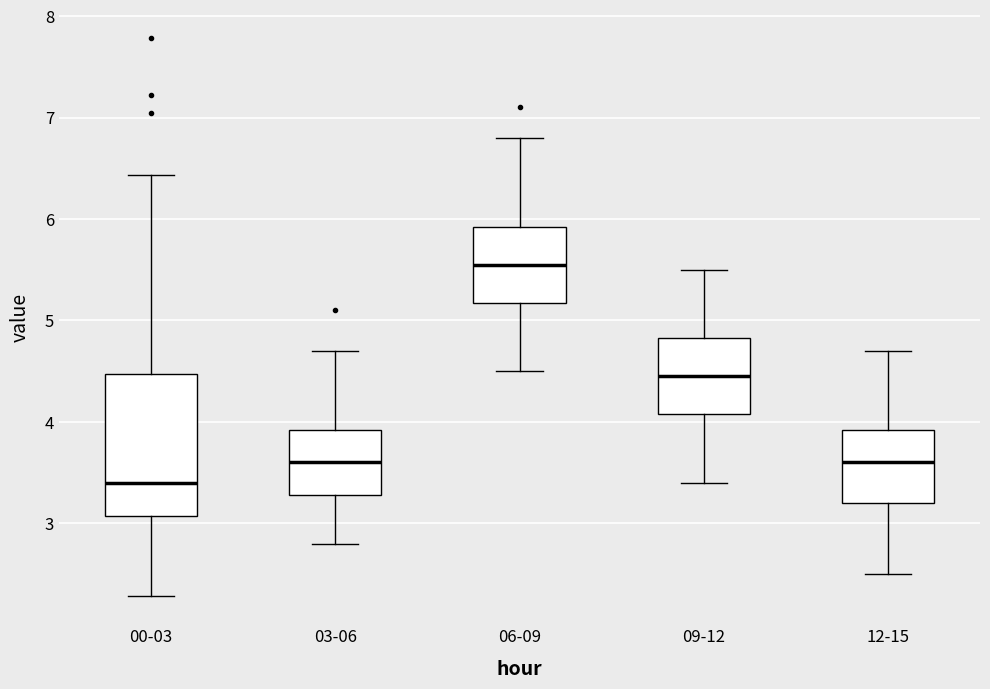

Reading left to right, transcribe this box plot: for each box, give where its median line is, the range the box spans, and where its two whiskers end, as read against the y-axis. The values are not printed on the chart, so give them approximately, as read against the axis.

00-03: median 3.4, box 3.1 to 4.5, whiskers 2.3 to 6.4
03-06: median 3.6, box 3.3 to 3.9, whiskers 2.8 to 4.7
06-09: median 5.6, box 5.2 to 5.9, whiskers 4.5 to 6.8
09-12: median 4.5, box 4.1 to 4.8, whiskers 3.4 to 5.5
12-15: median 3.6, box 3.2 to 3.9, whiskers 2.5 to 4.7